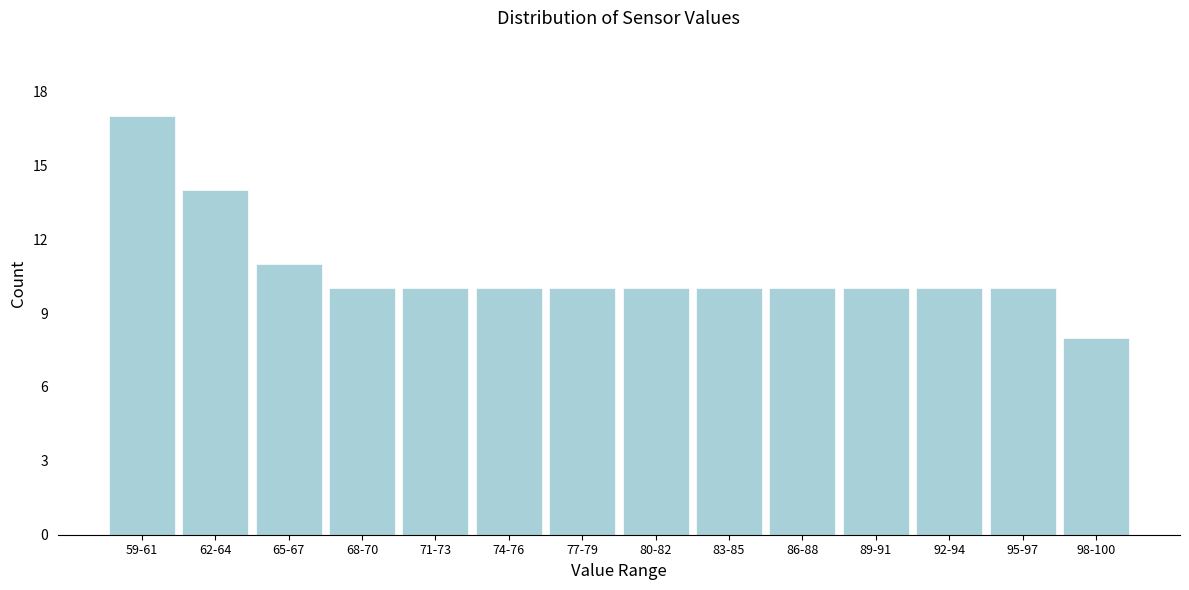

Reading right to left, extract all data points from this chart.

8	10	10	10	10	10	10	10	10	10	10	11	14	17